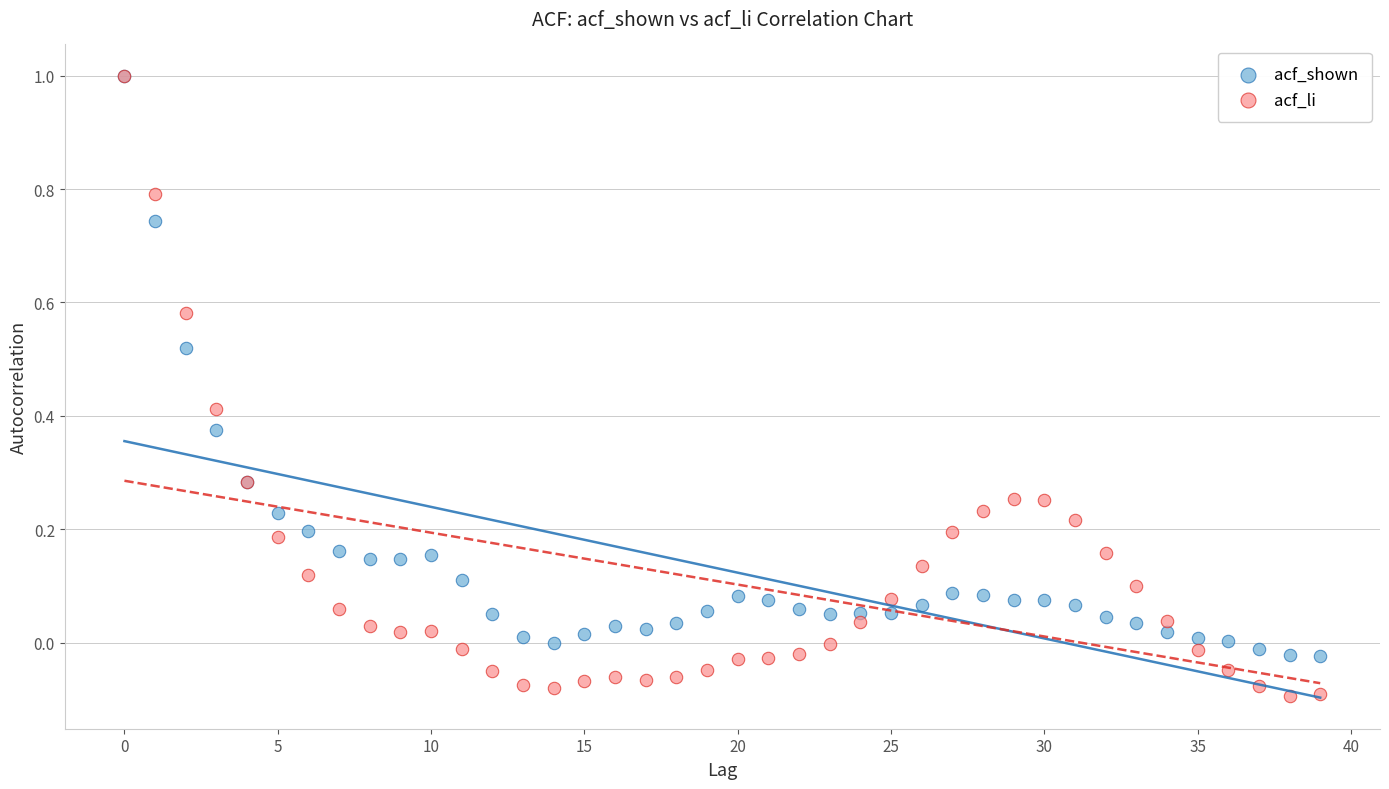

Which series contains the lowest Y value?

acf_li